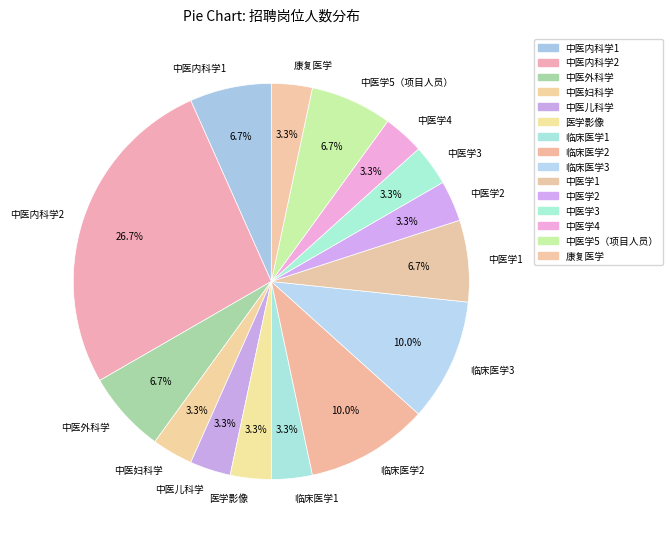

How much of the chart is everything except 临床医学1?

96.7%